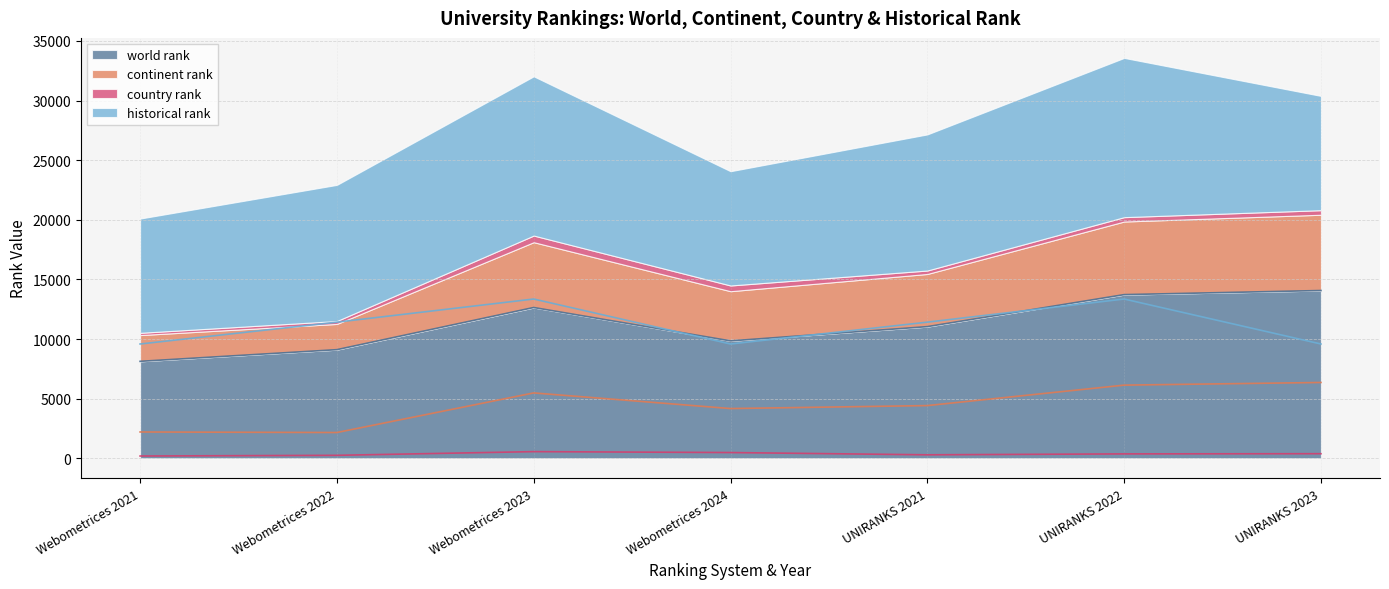

The country rank series shows 143 at UNIRANKS 2022. True or false?

False